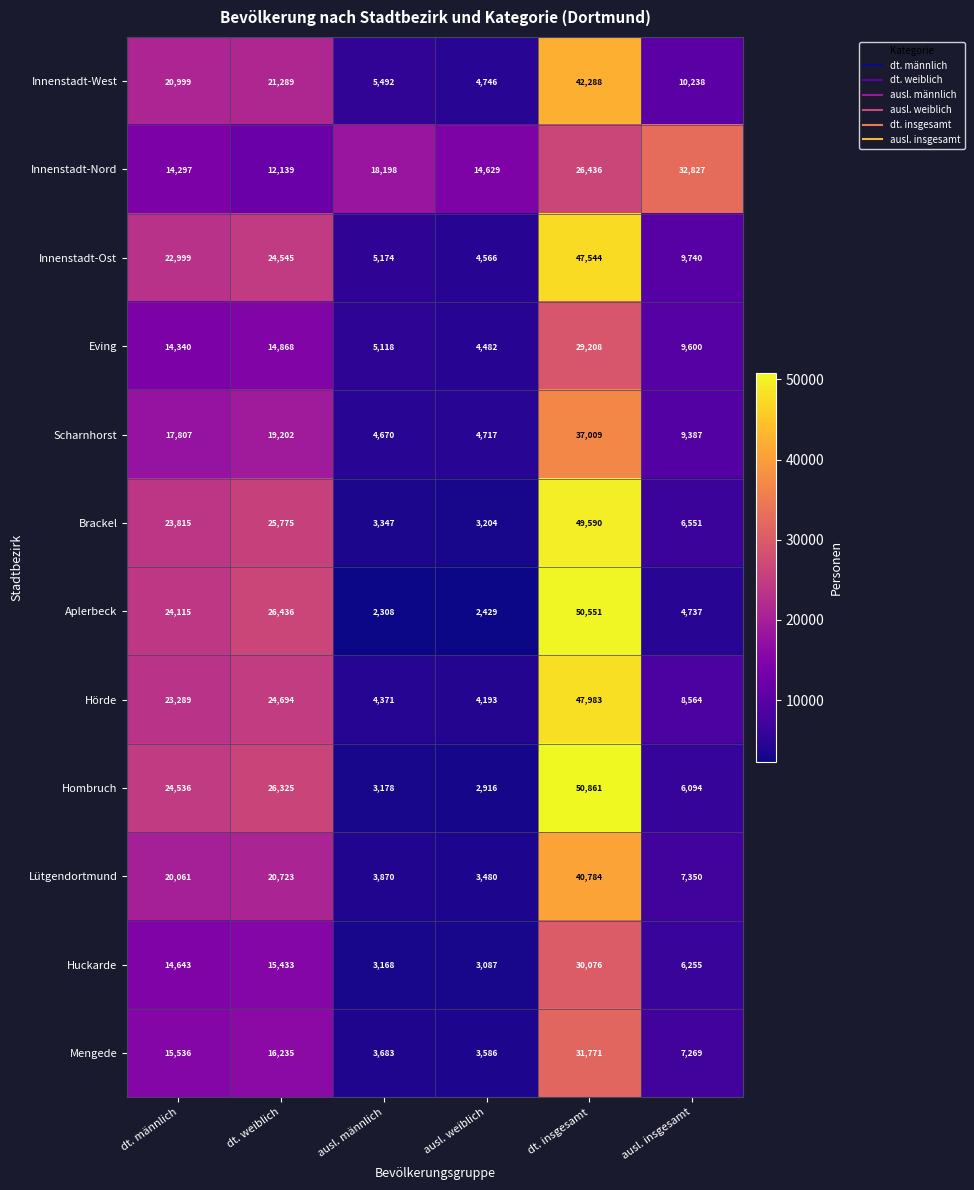

What is the total value across all series at dt. männlich?

236437